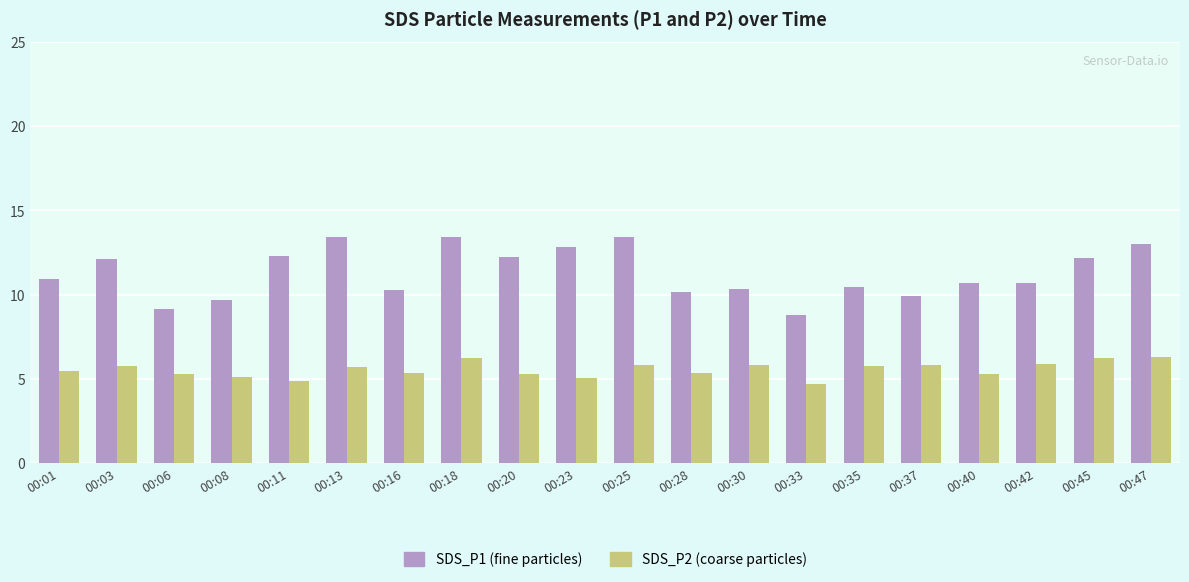

What is the total value across all series at 00:25?

19.2